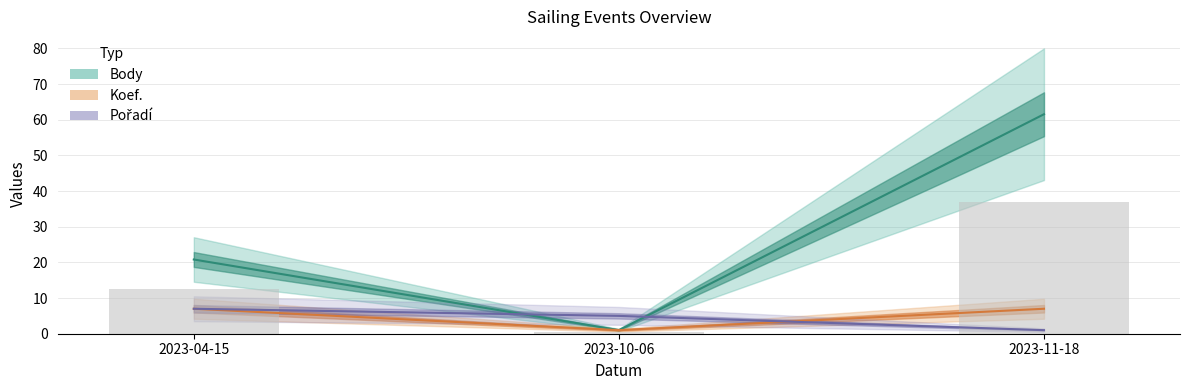

Between 2023-04-15 and 2023-10-06, which series saw the biggest shift?

Body